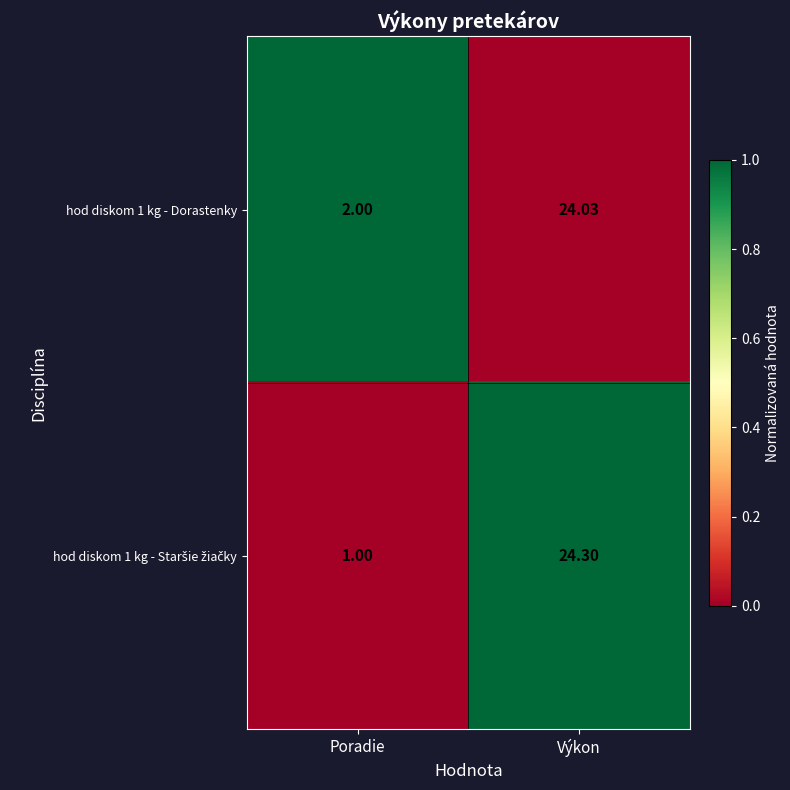

At which category is the sum across all series the highest?

Výkon